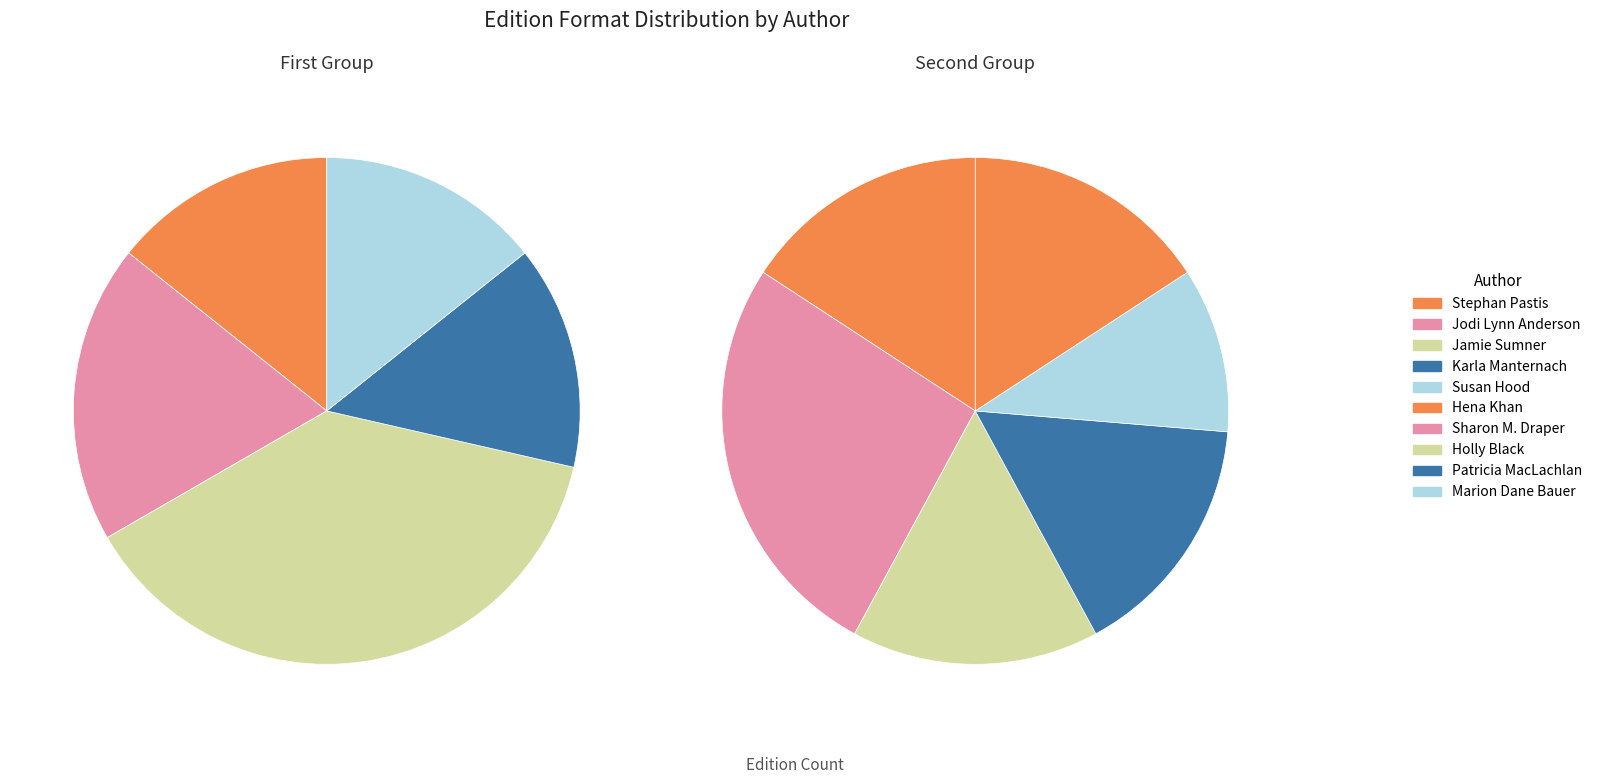

Which slice is the smallest?

Marion Dane Bauer